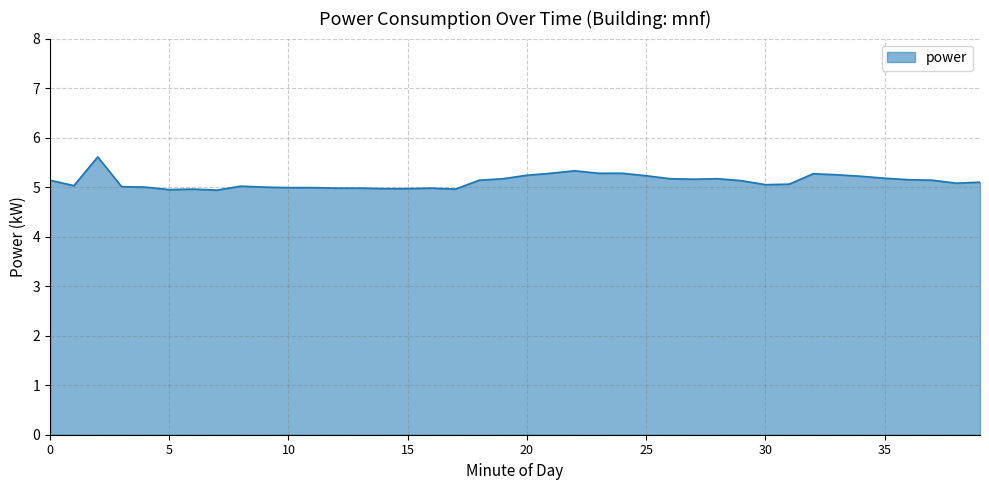

What is the difference between the maximum and minimum values?

0.7